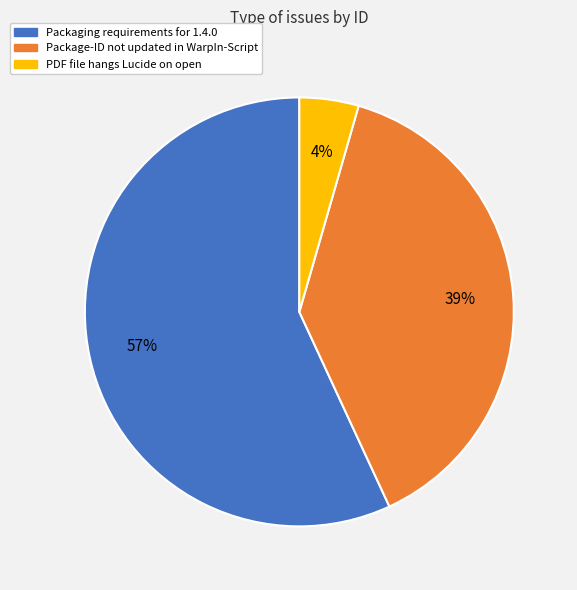

Combined, do Package-ID not updated in WarpIn-Script and Packaging requirements for 1.4.0 account for over 50%?

Yes